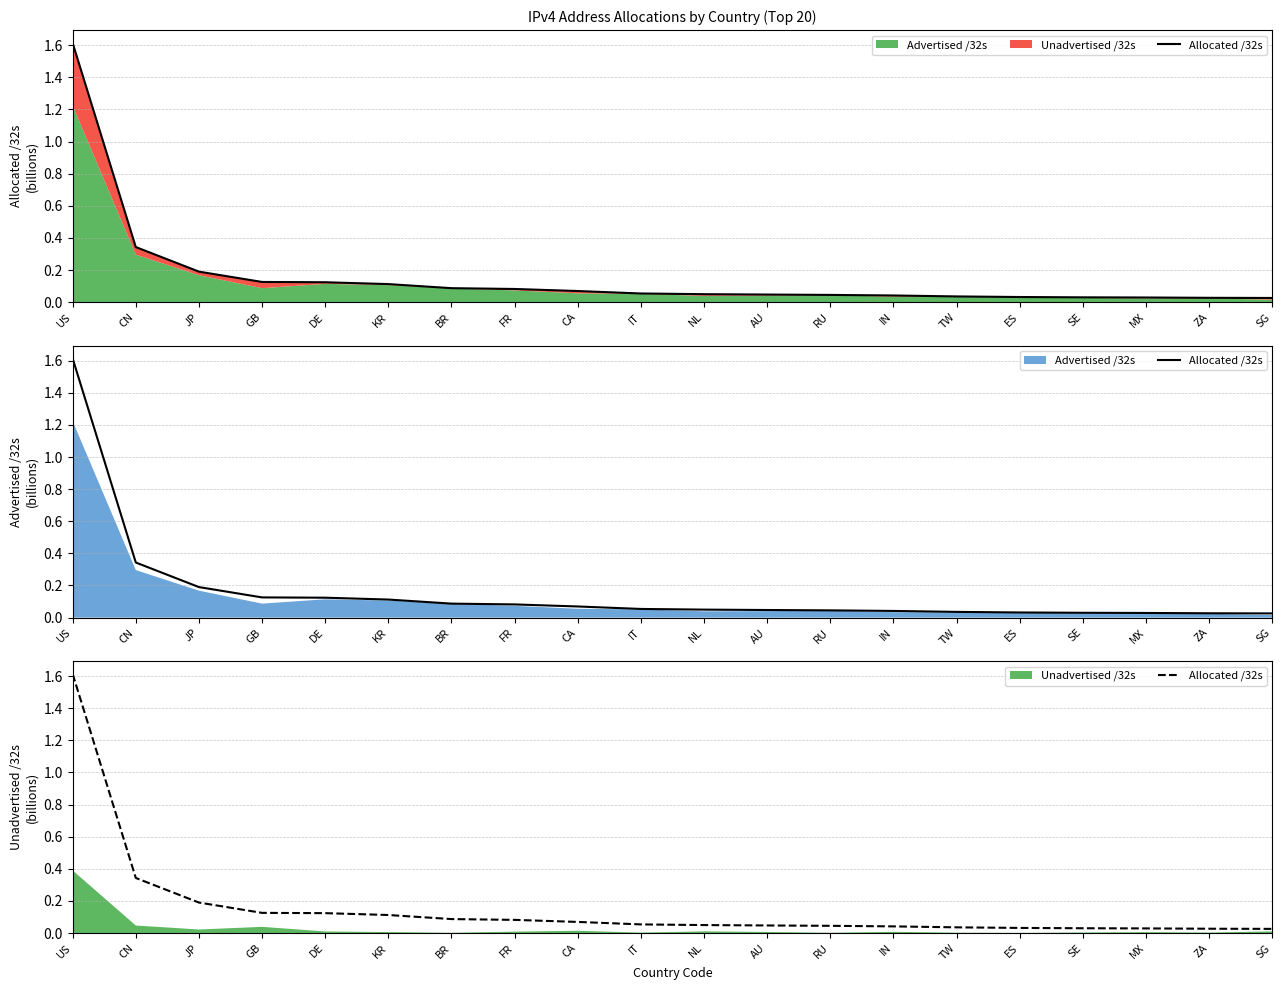

Does the chart have visible grid lines?

Yes